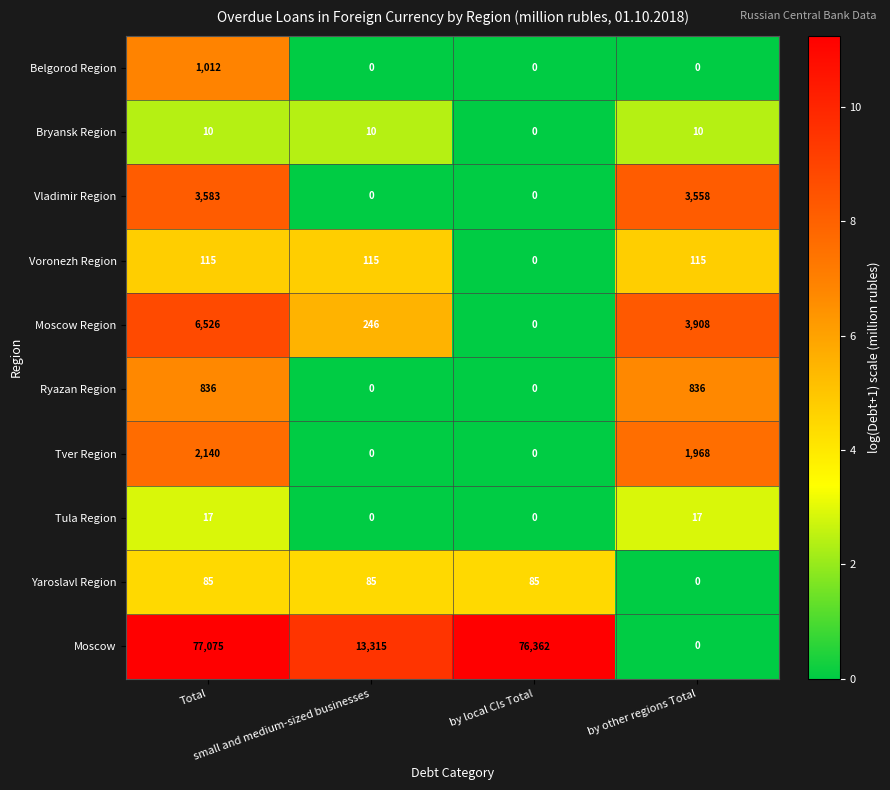

What is the difference between the highest and lowest values at Total?

77065